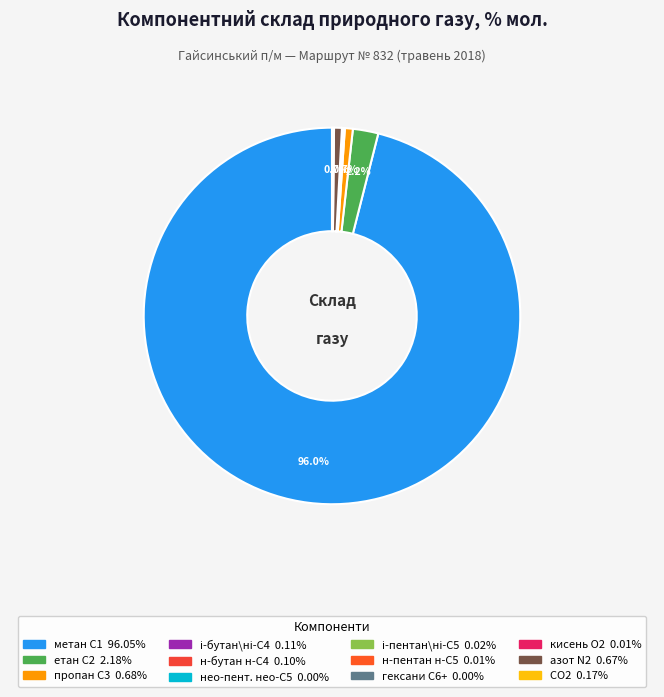

Which has a higher value, метан, С1 or гексани та вищі, С6+?

метан, С1